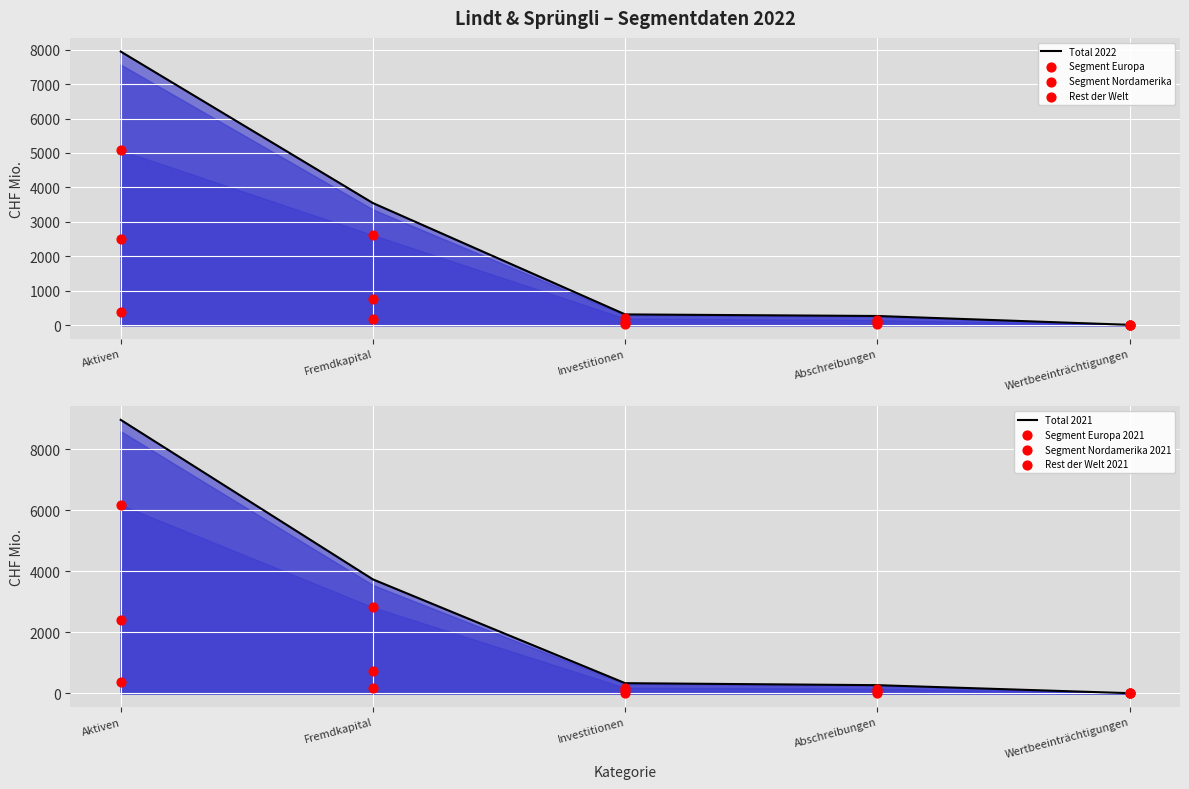

Which series reaches the minimum Y coordinate?

Rest der Welt